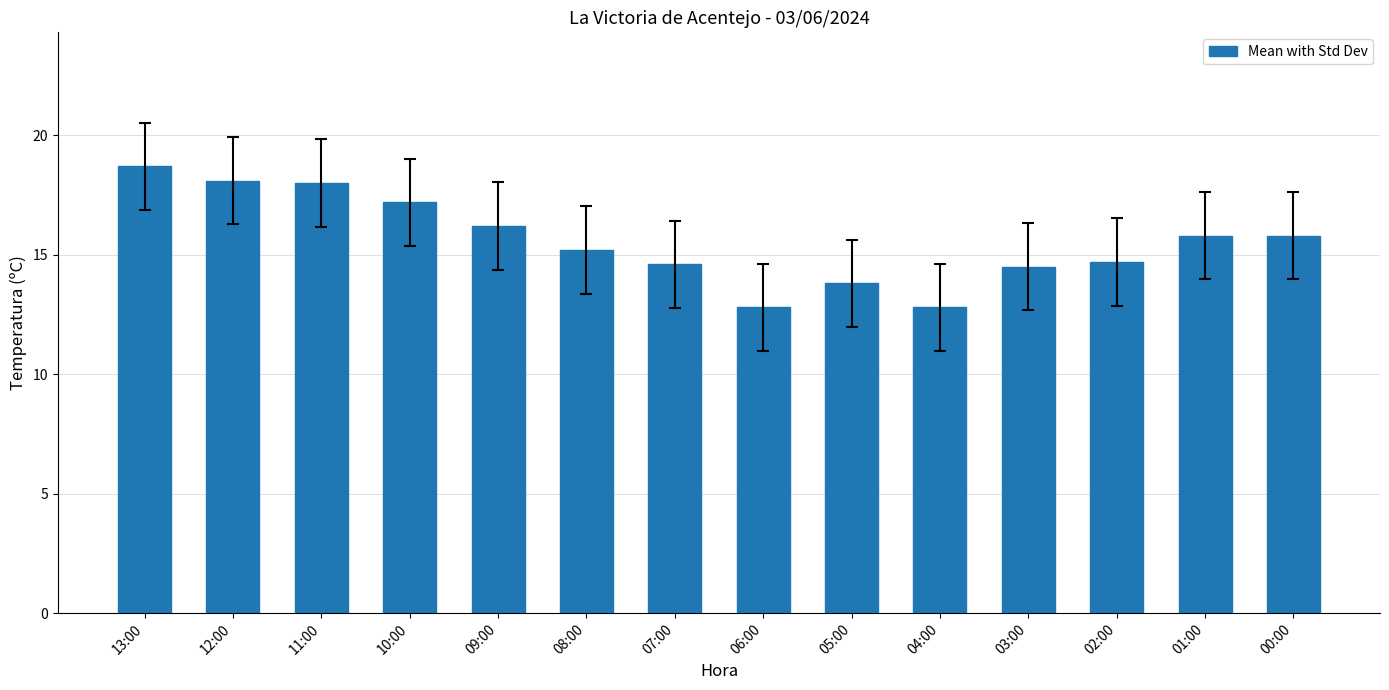

How many values are below 15?

6